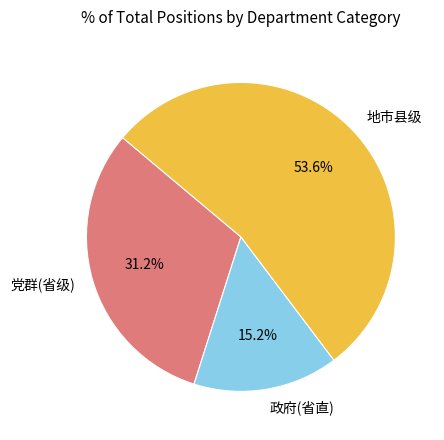

Between 党群(省级) and 政府(省直), which is larger?

党群(省级)